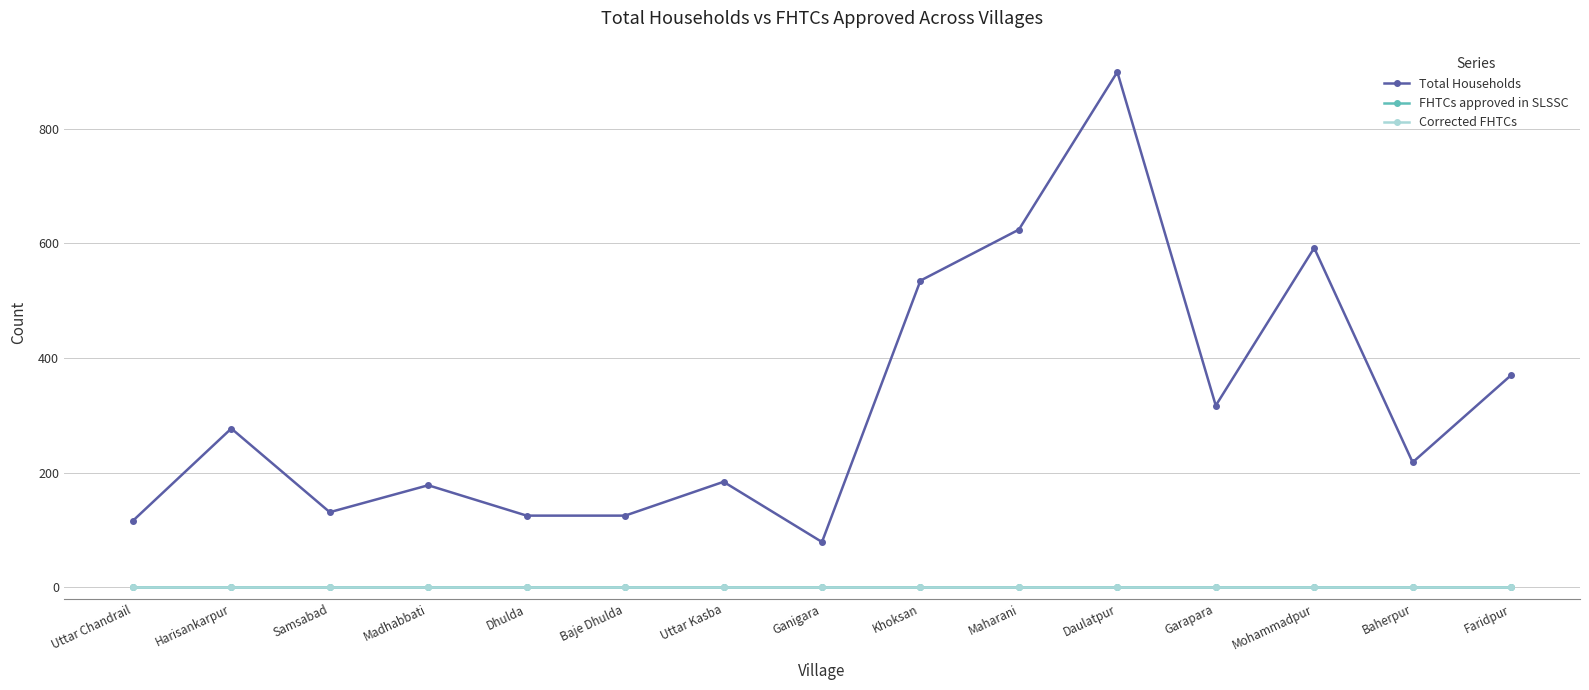

Which series has the largest range (max minus min)?

Total Households